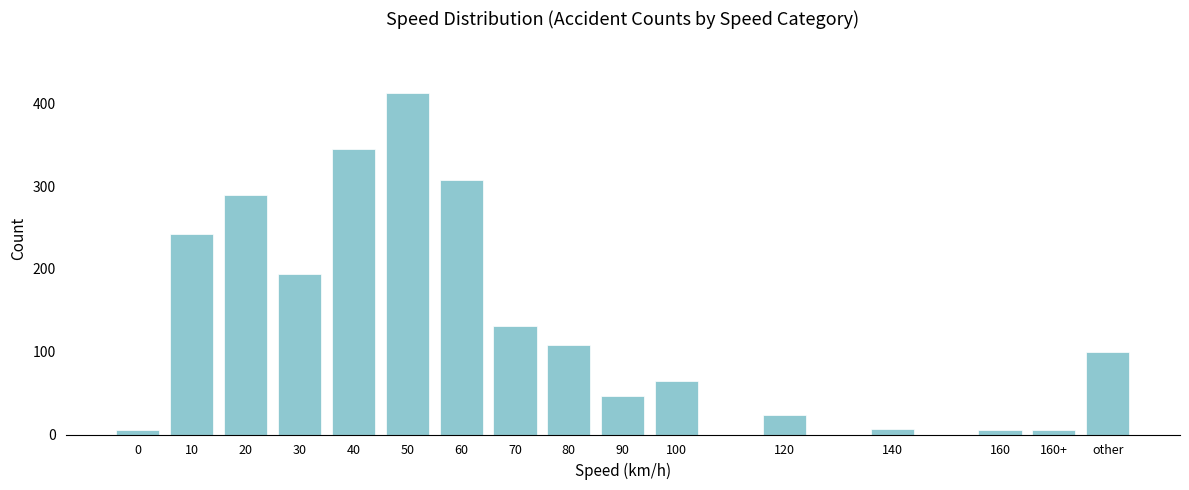

What is the difference between the second highest and minimum values?

340